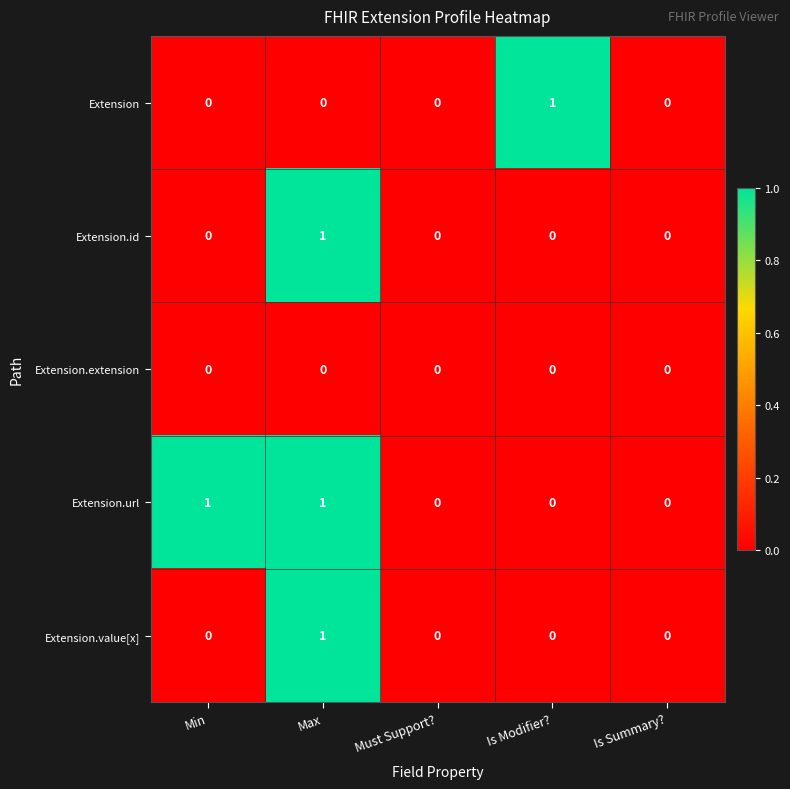

True or false: Extension has a value of 0 at Max.

True